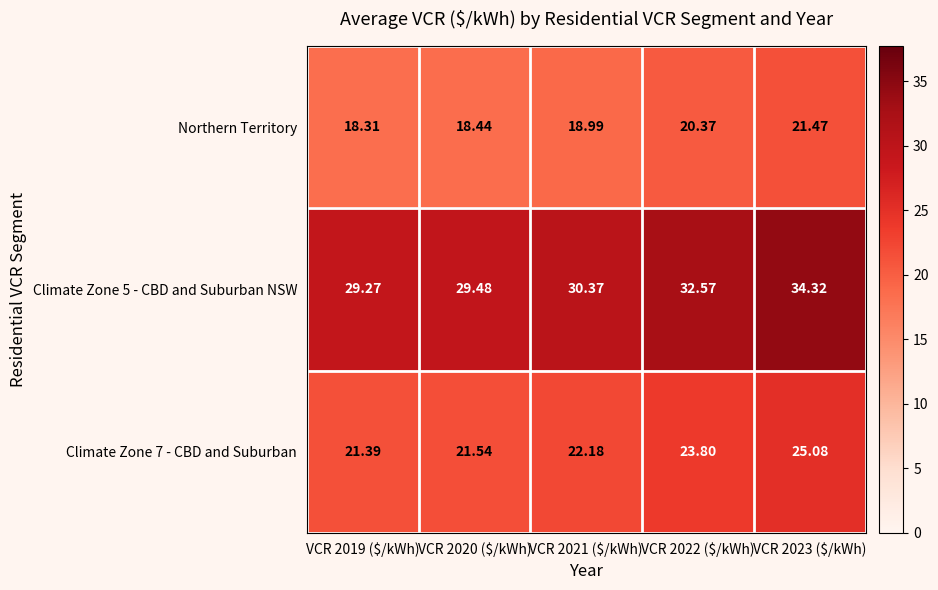

Which series has the largest total across all categories?

Climate Zone 5 - CBD and Suburban NSW